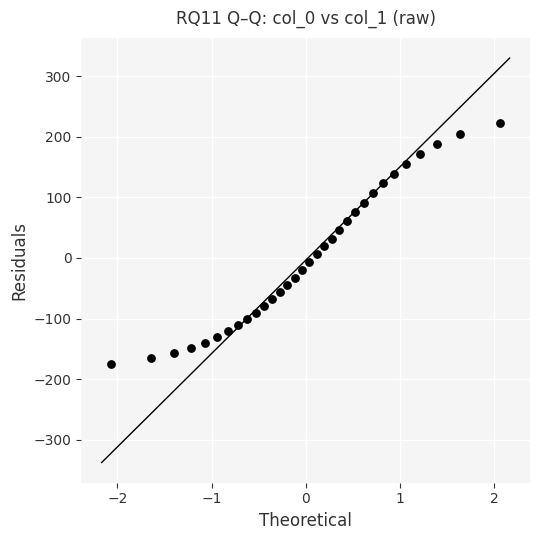

What is the range of Y values (max minus min)?

397.5